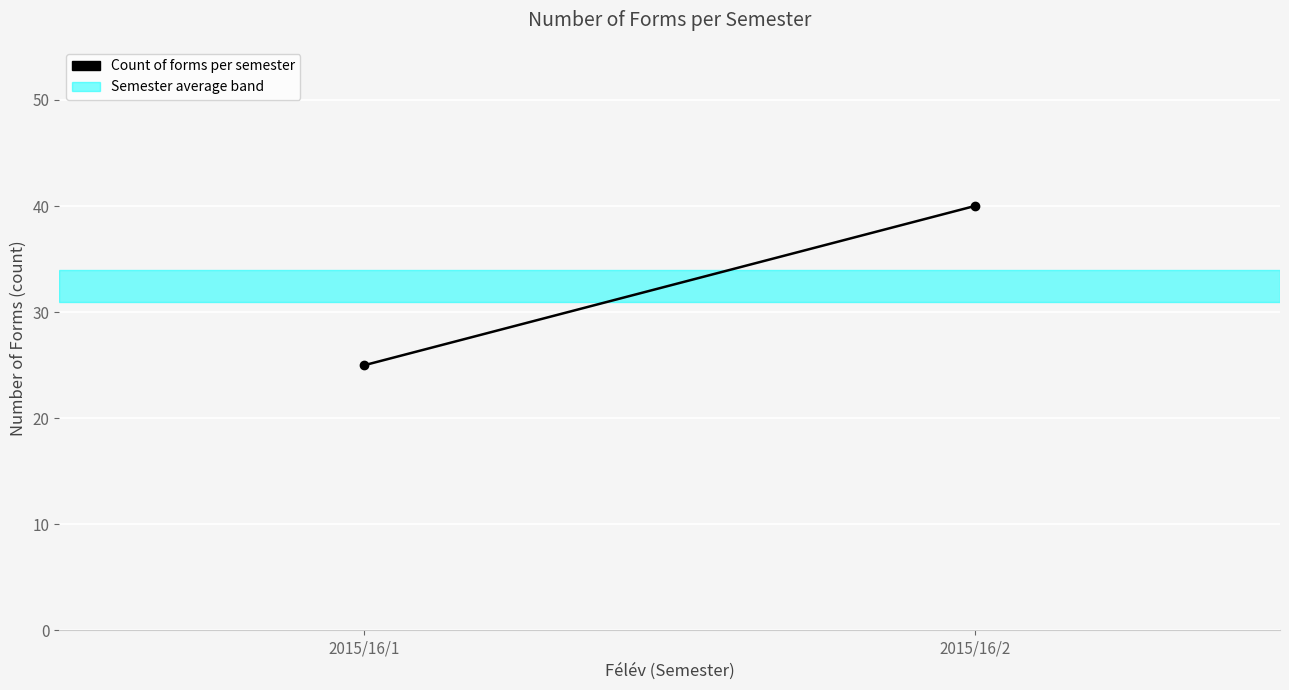

Rank the categories by value from highest to lowest.

2015/16/2, 2015/16/1